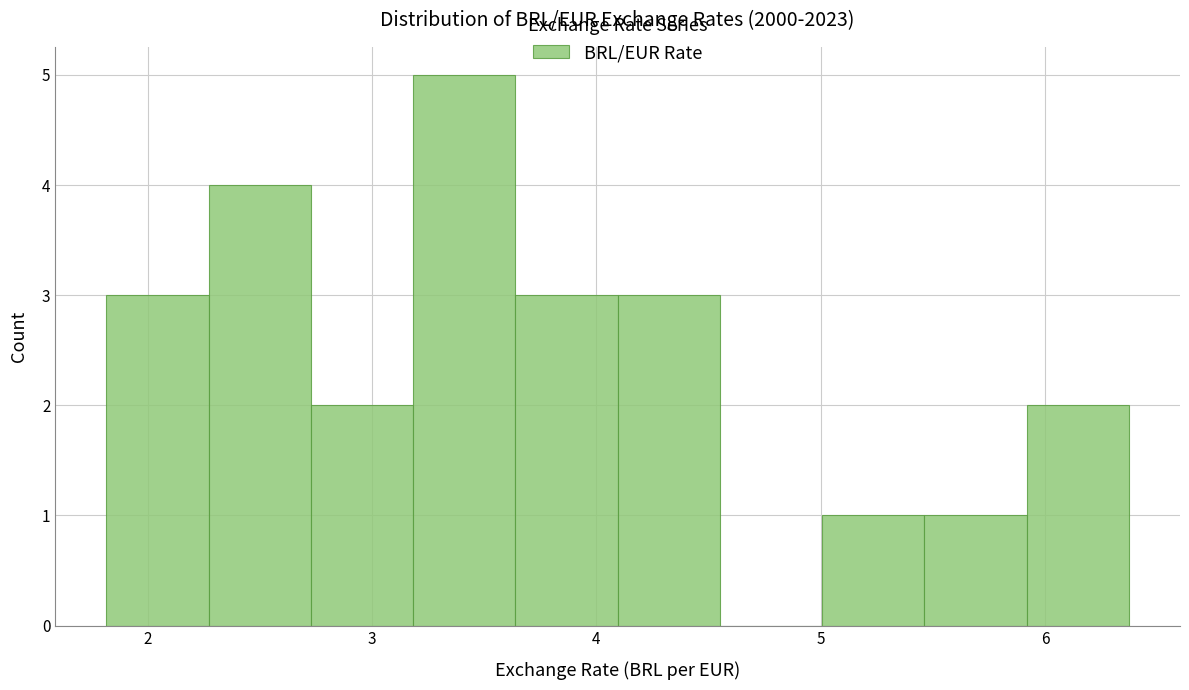

What is the height of the bar covering 4.1 to 4.6 on the x-axis? Neither the bar edges nor the heights are printed on the chart, so give them approximately, as read against the axes.

3